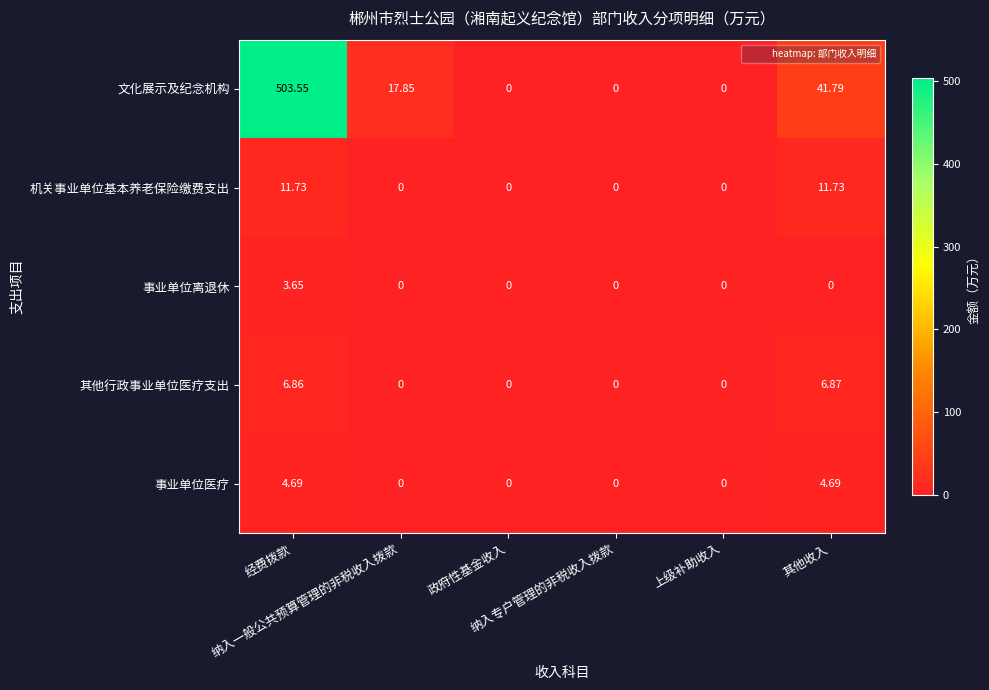

Which series has the largest range (max minus min)?

文化展示及纪念机构